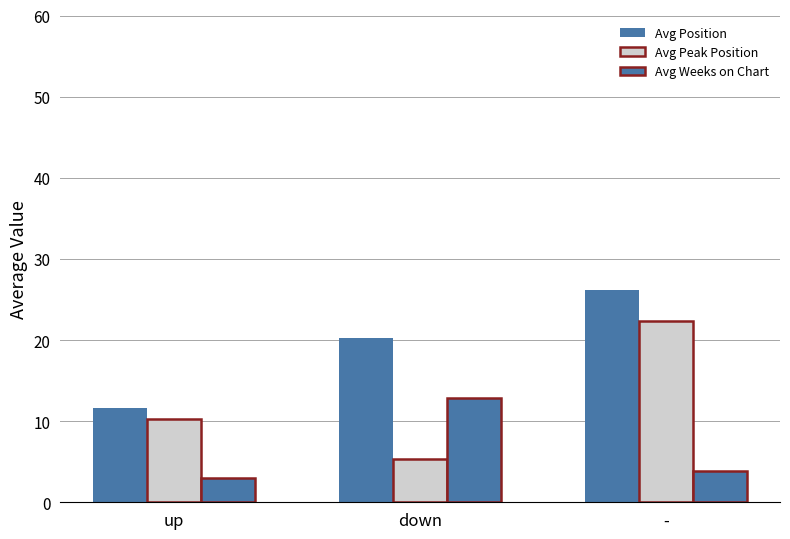

At which label does Avg Position reach its minimum?

up